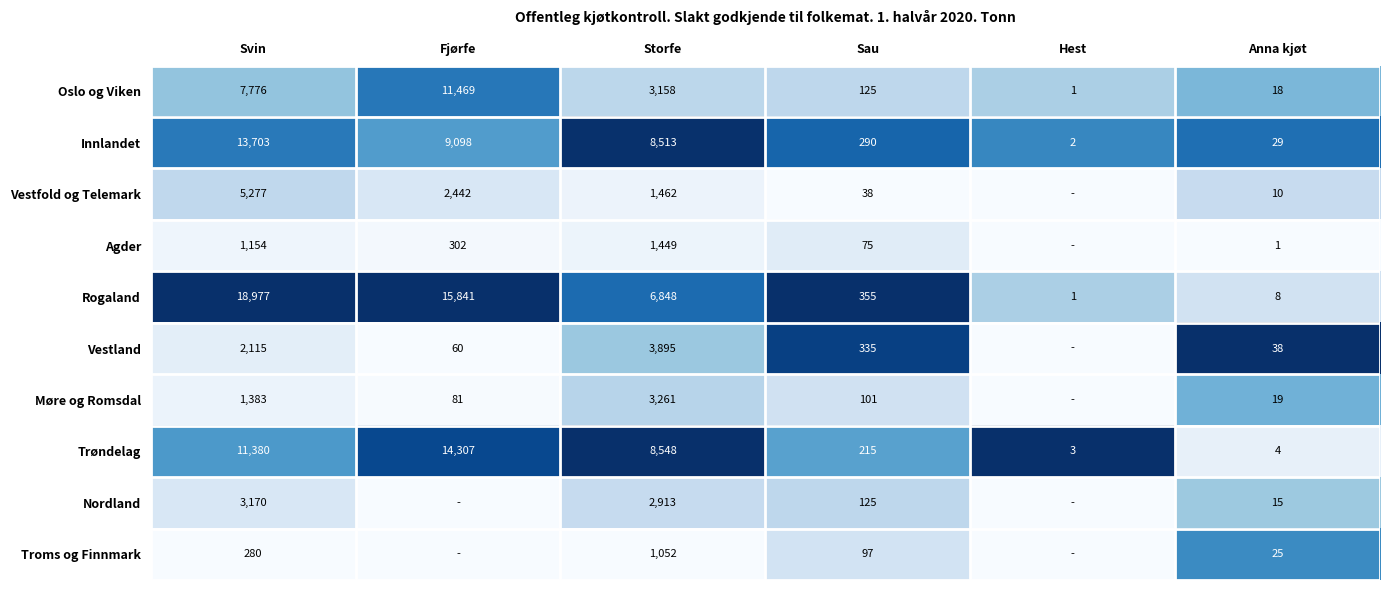

What is the sum of the Innlandet values at Storfe and Anna kjøt?

8542